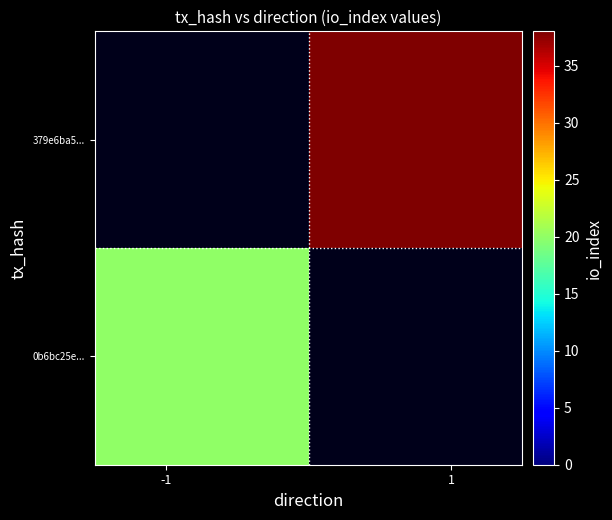

List the series in order of their overall mean, highest first.

0b6bc25e..., 379e6ba5...